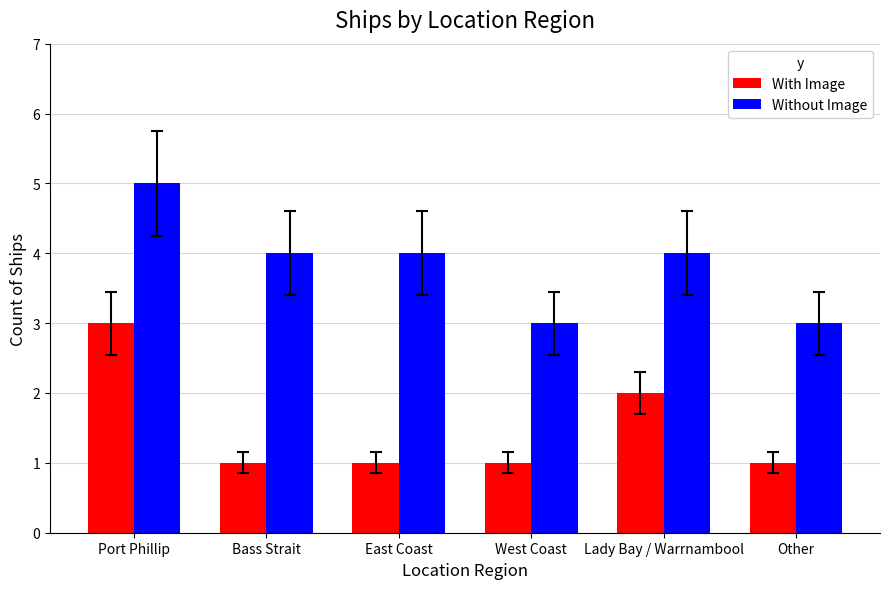

How many series are shown in this chart?

2